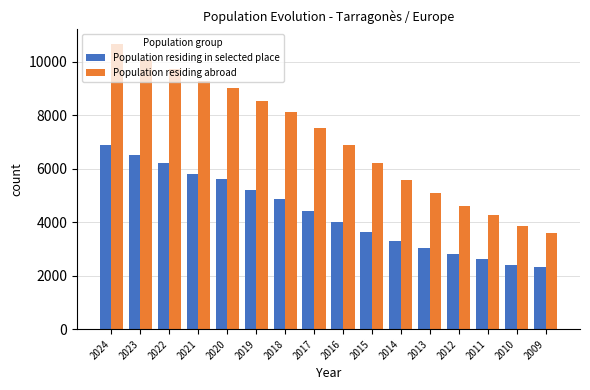

Reading right to left, what are all the values shown in this chart?

Population residing in selected place: 2313	2416	2627	2809	3044	3316	3628	4004	4413	4872	5203	5609	5821	6211	6514	6883
Population residing abroad: 3595	3846	4279	4607	5082	5589	6203	6884	7523	8116	8538	9014	9265	9745	10069	10681